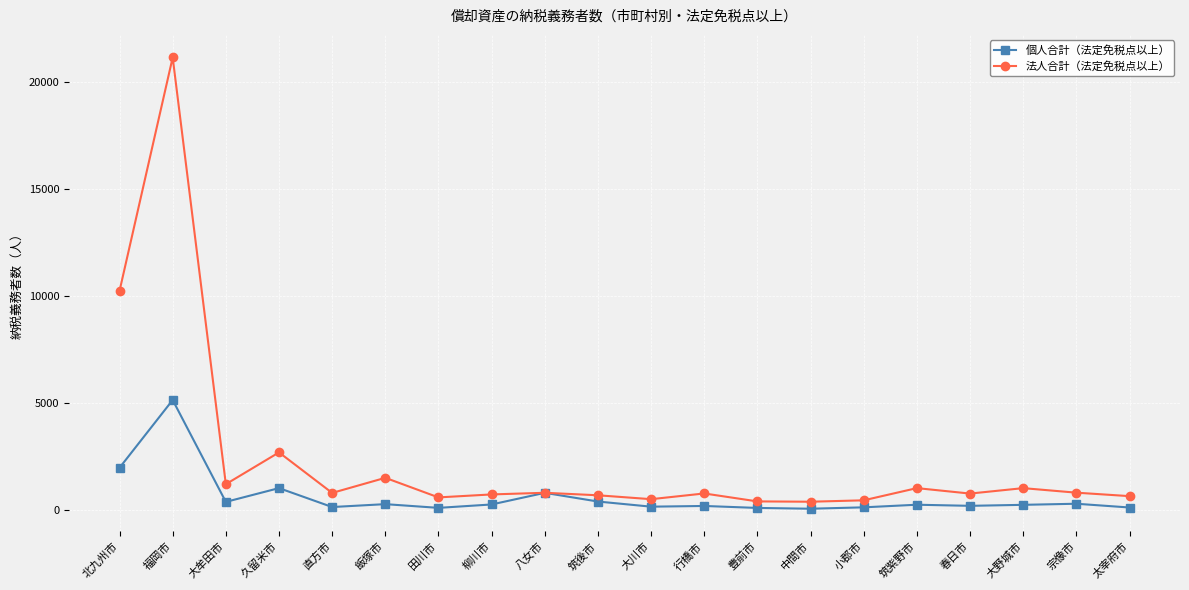

At which label is 法人合計（法定免税点以上） closest to 10769?

北九州市